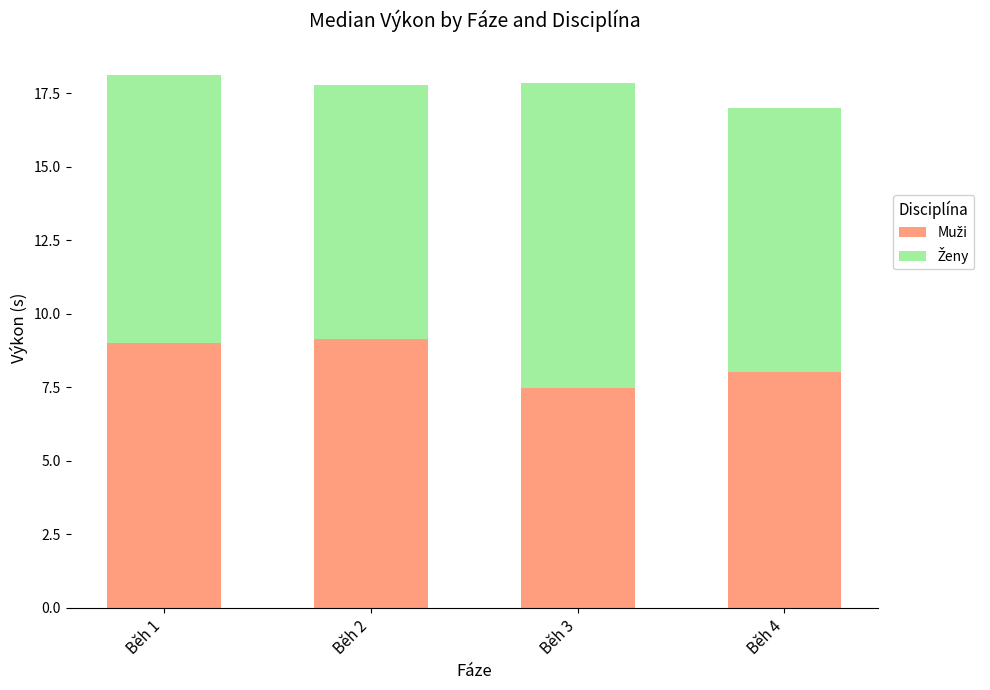

What is the total value across all series at Běh 2?

17.8